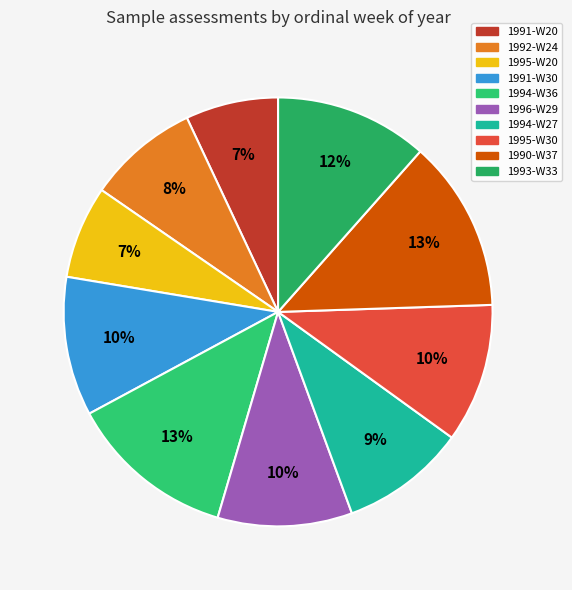

Is 1994-W36 the majority of the pie?

No